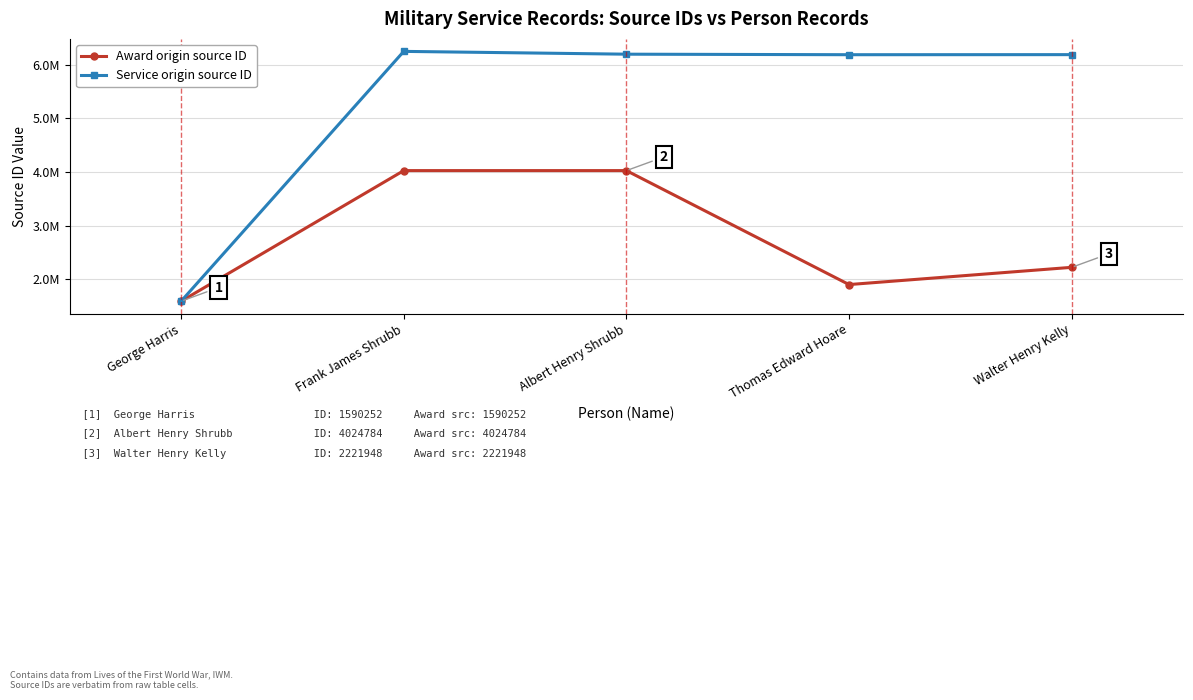

At which category is the sum across all series the highest?

Frank James Shrubb